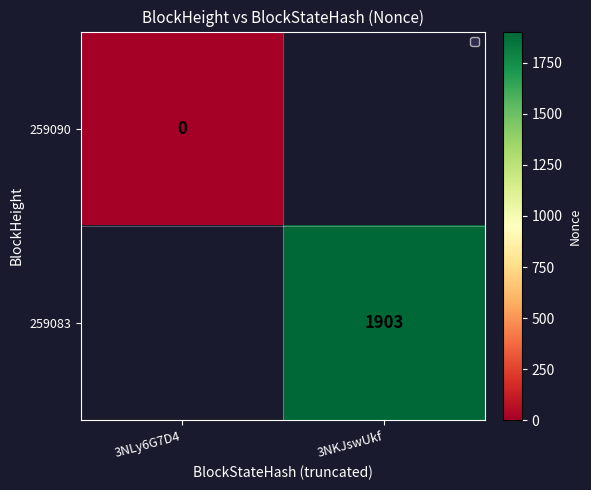

Which label corresponds to the largest value in the chart?

3NKJswUkf